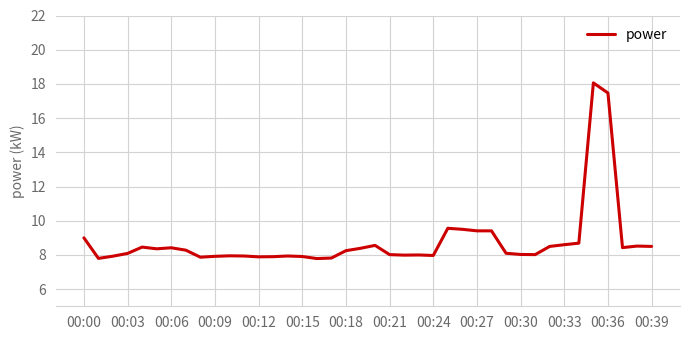

What is the greatest value displayed?

18.1